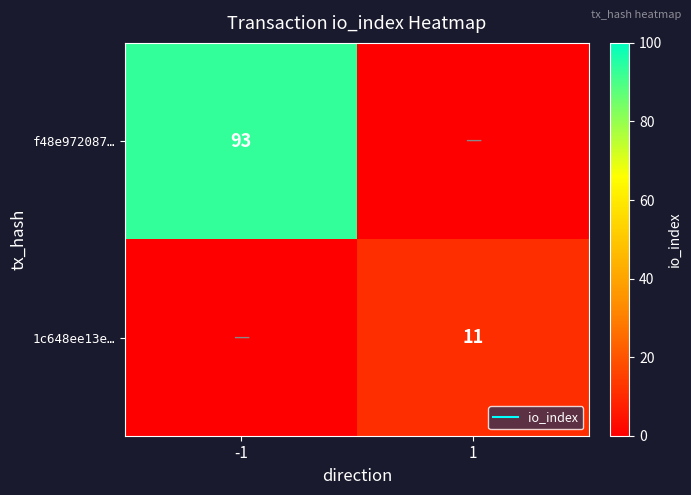

True or false: 1c648ee13e… has a value of 17 at 1.

False